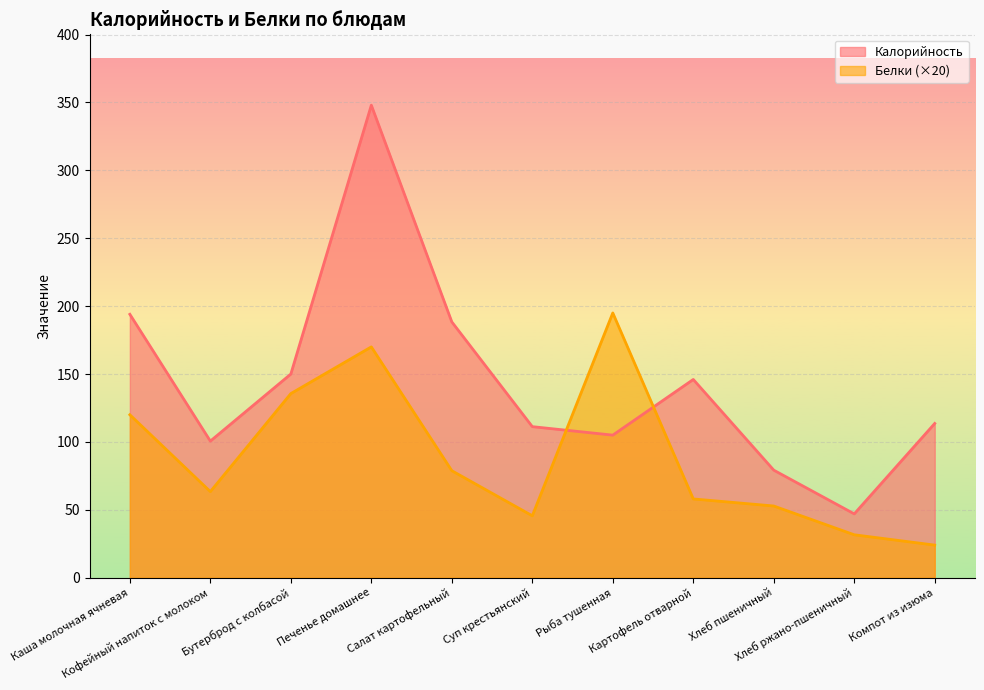

How many interior local valleys does the Калорийность series have?

3